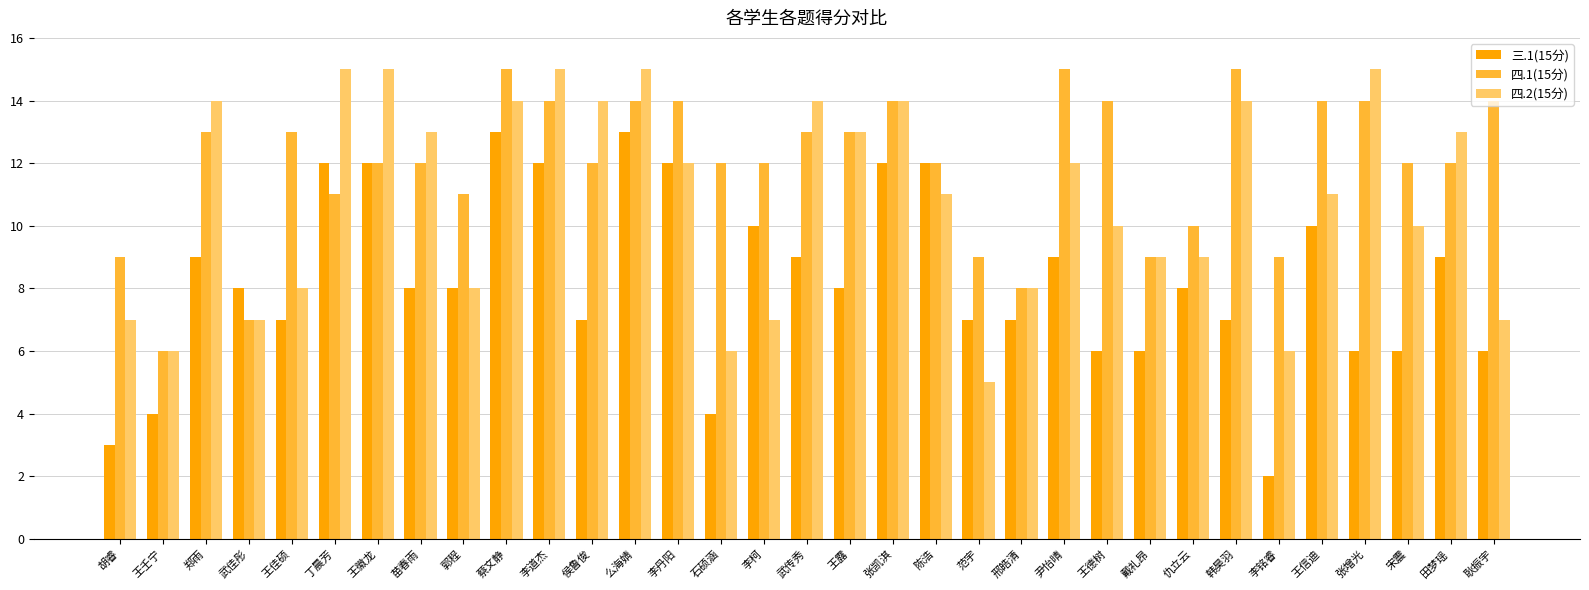

What value does the 四.1(15分) series have at 王德树?

14